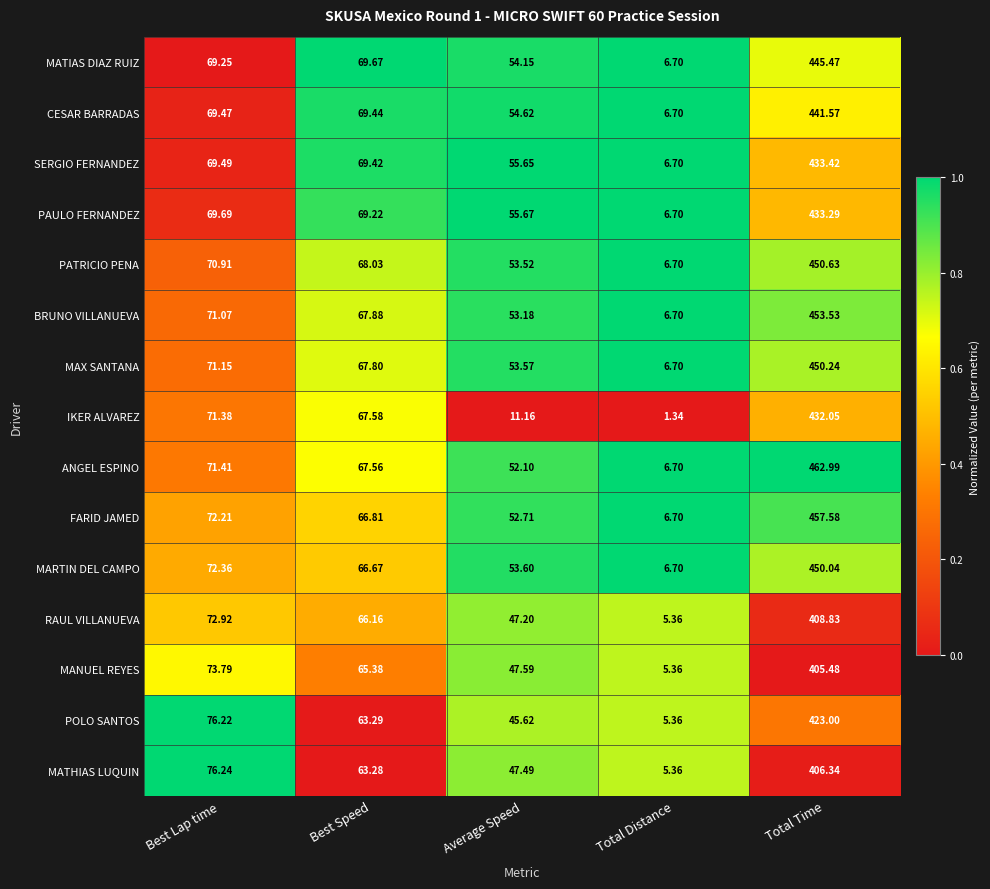

Where does the MANUEL REYES series first go above 65?

Best Lap time